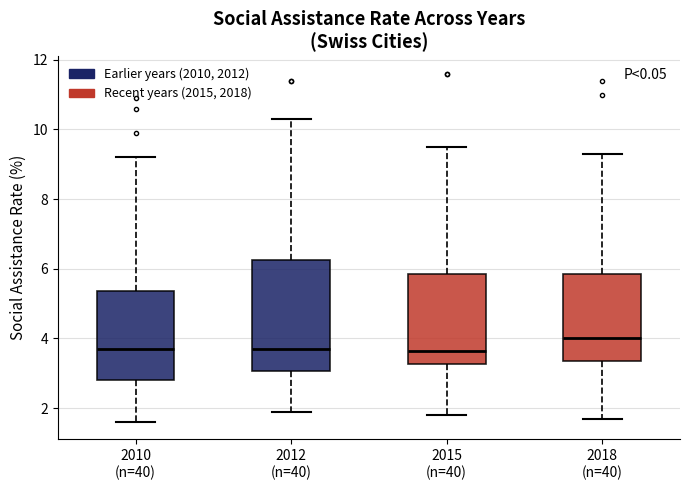

Reading left to right, read every box against the y-axis: the position of its median line, the range the box covers, and the ends of its whiskers. The values are not printed on the chart, so give them approximately, as read against the axis.

2010 (n=40): median 3.8, box 2.8 to 5.4, whiskers 1.6 to 9.2
2012 (n=40): median 3.8, box 3.0 to 6.2, whiskers 2.0 to 10.4
2015 (n=40): median 3.6, box 3.2 to 5.8, whiskers 1.8 to 9.6
2018 (n=40): median 4.0, box 3.4 to 5.8, whiskers 1.8 to 9.4